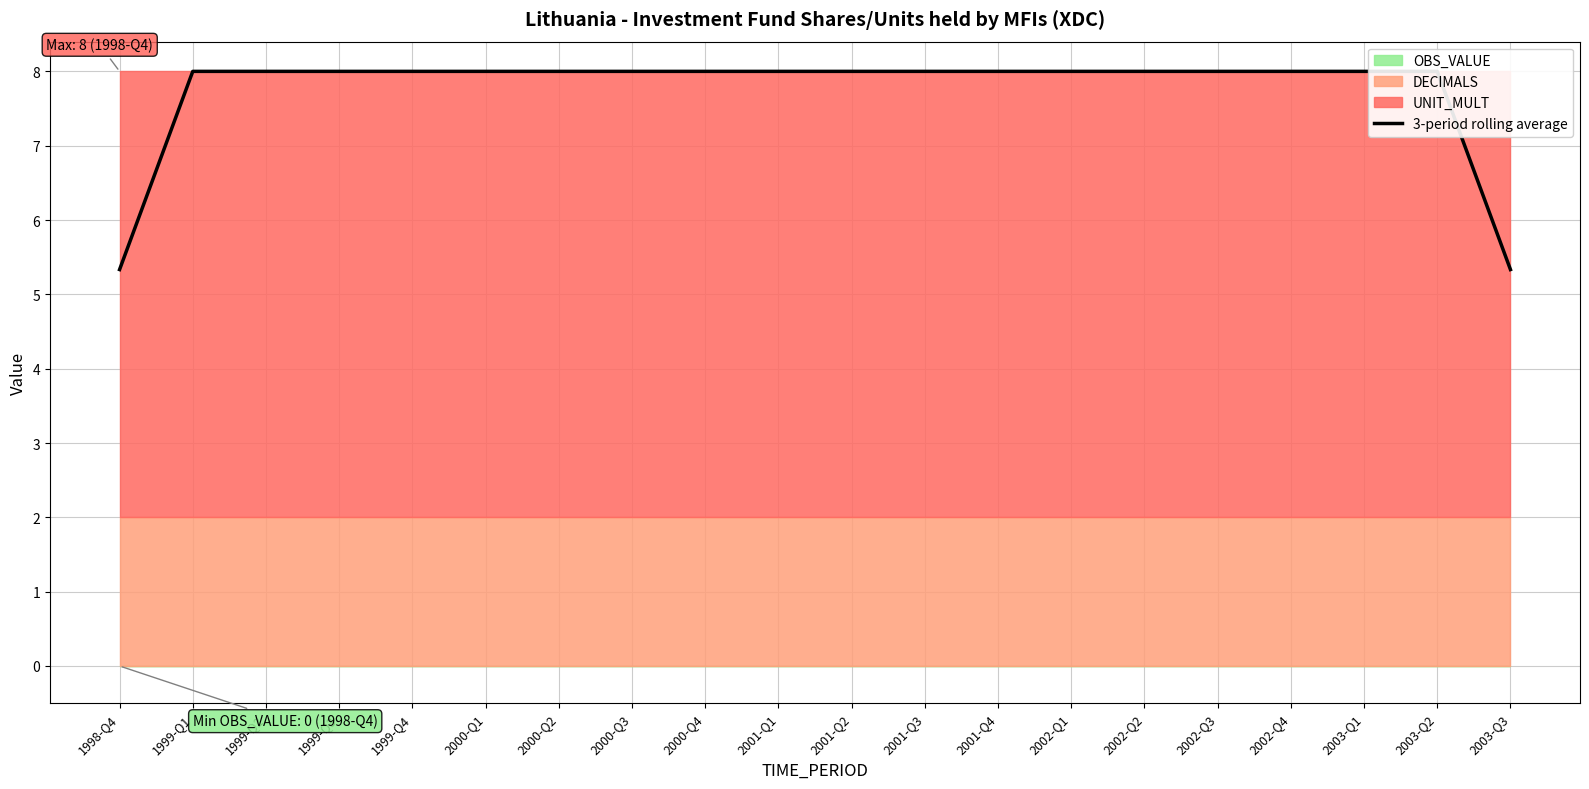

Count the values in the range 8 to 9.

18